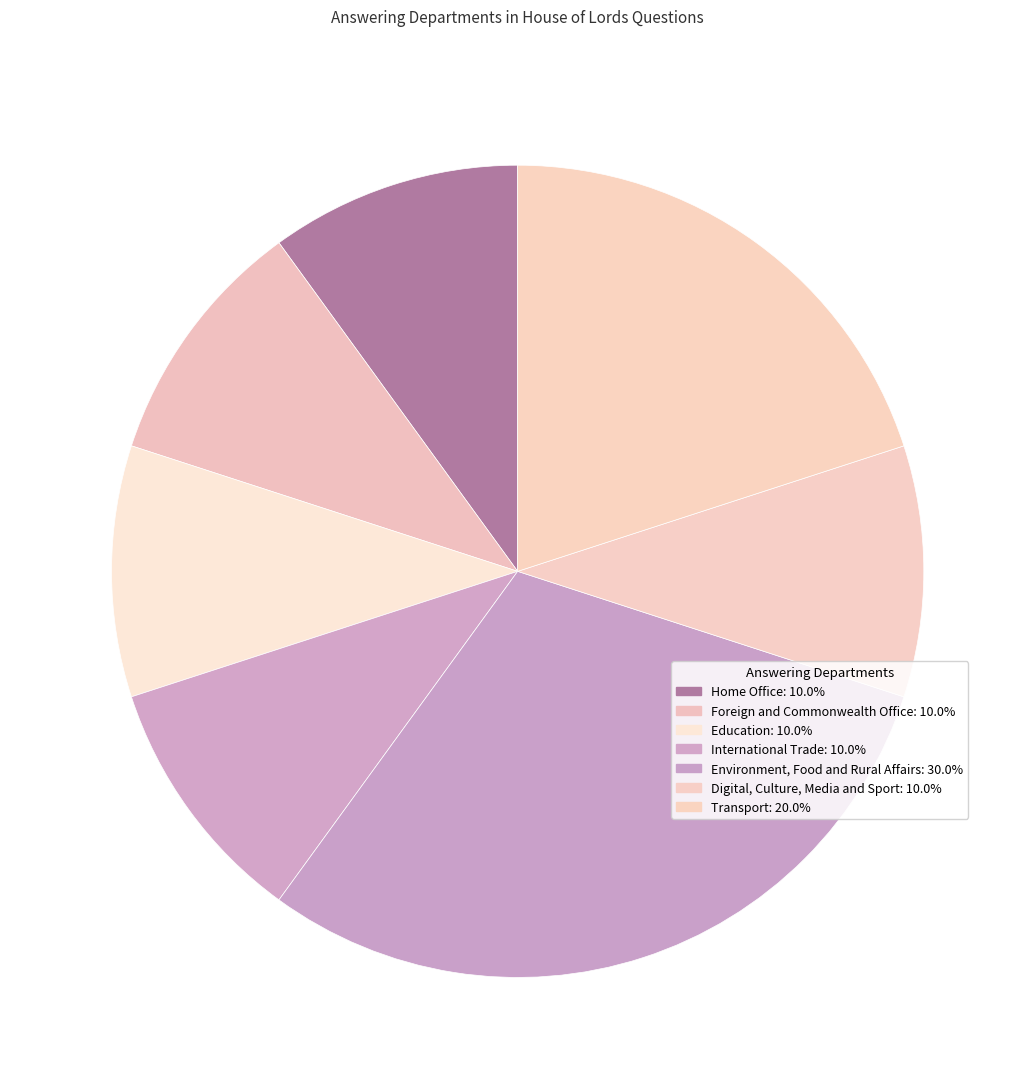

Does Environment, Food and Rural Affairs account for over 50% of the chart?

No